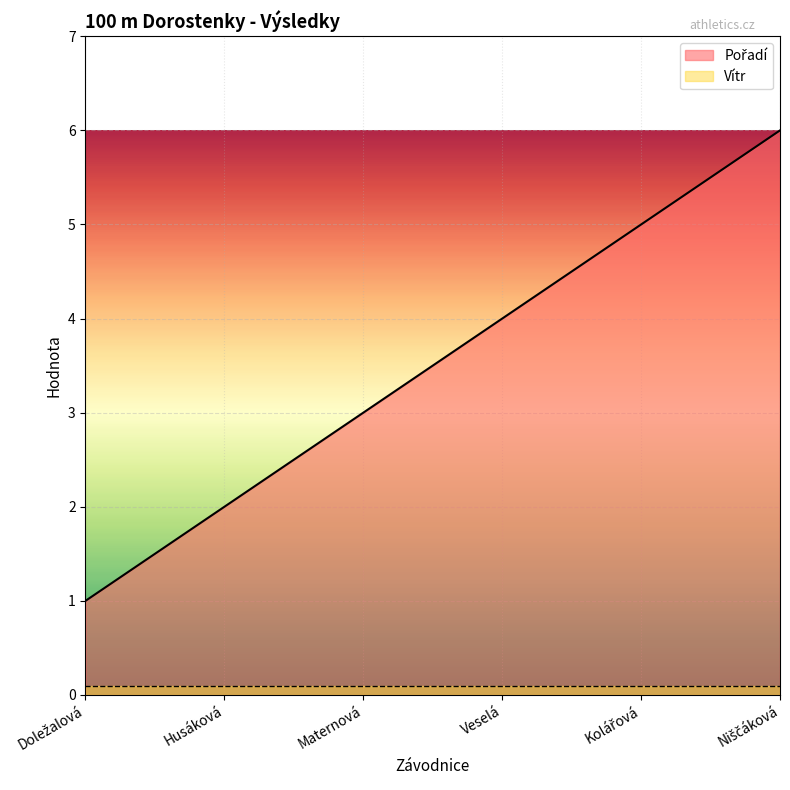

What is the difference between the values at Maternová and Niščáková?

3